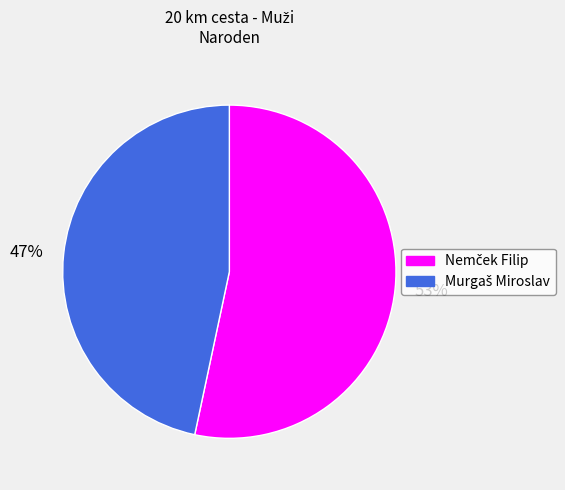

Is there any slice that represents more than half of the pie?

Yes